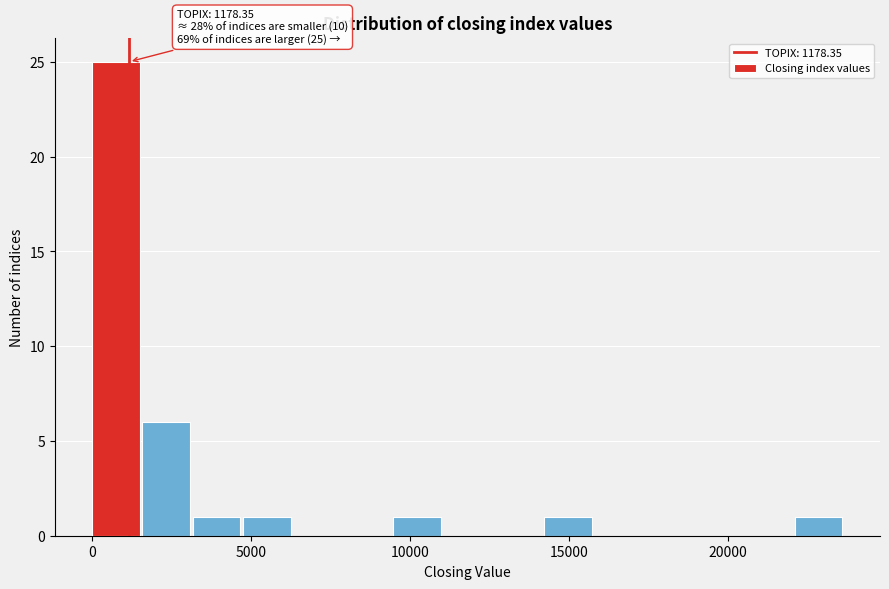

Around what value on the x-axis is the tallest bar? Give the approximate position of its centre, as read against the axis.

1000